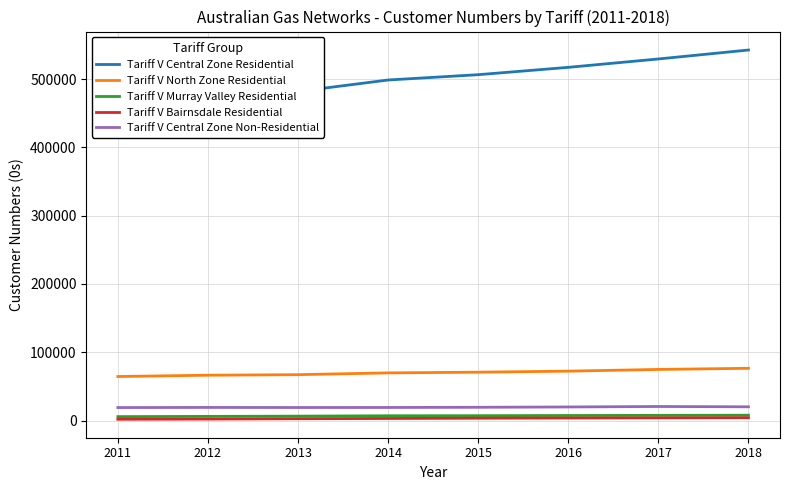

What is the sum of the Tariff V North Zone Residential values at 2012 and 2013?

133719.7